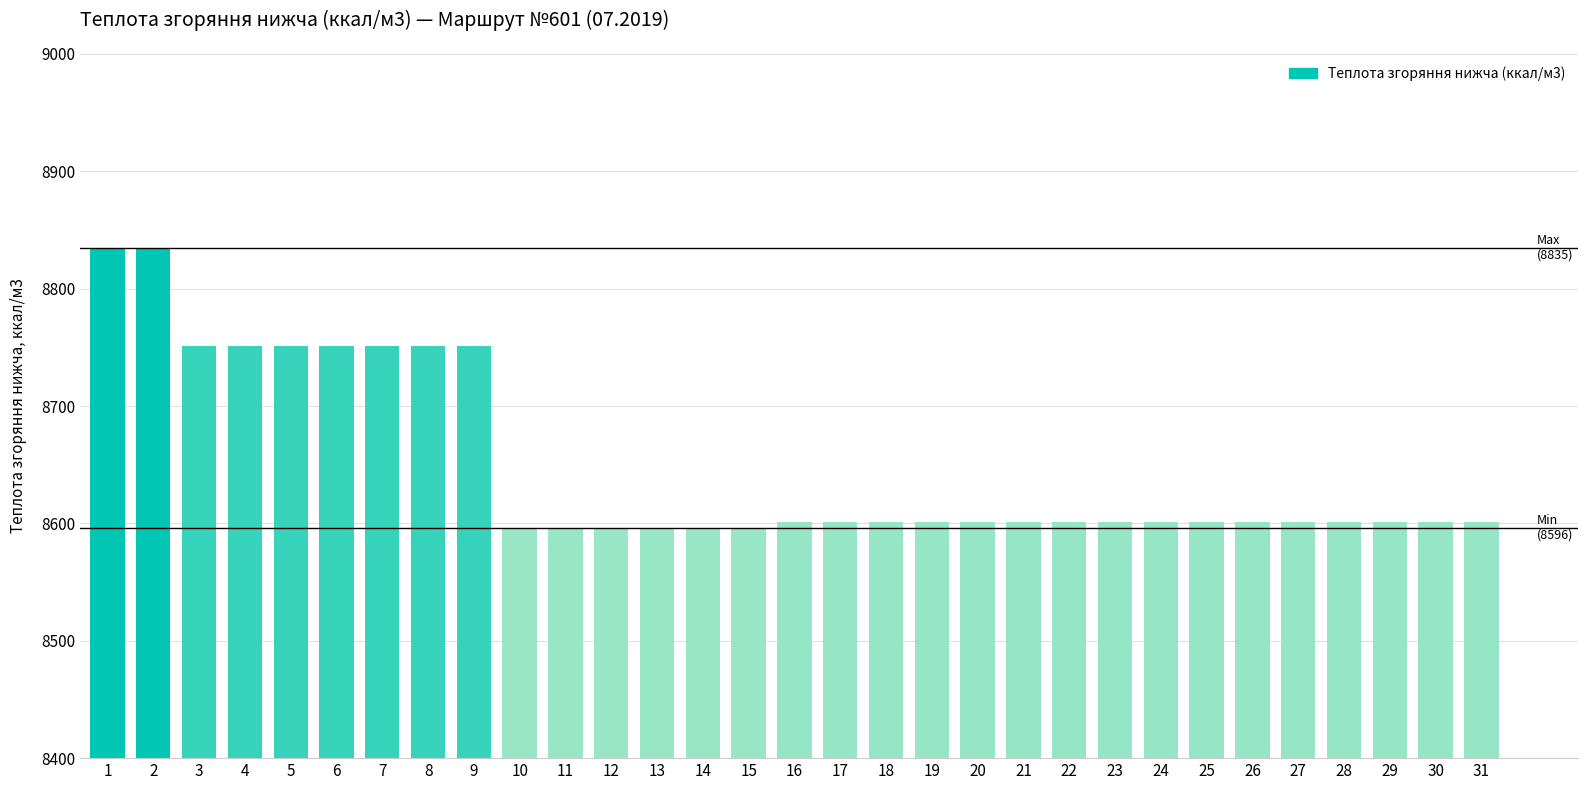

What is the sum of the values at 10 and 28?

17196.9